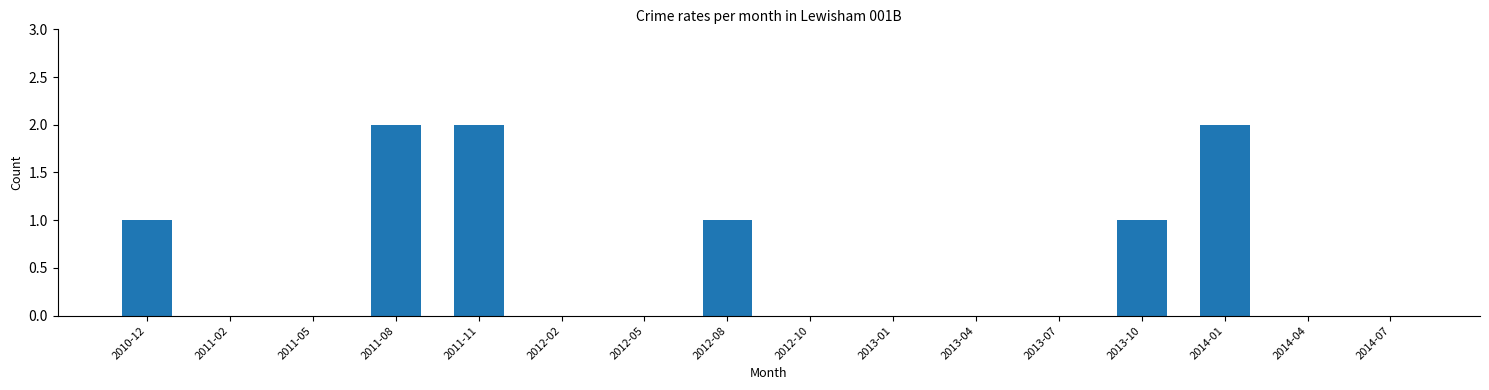

How many series are shown in this chart?

1